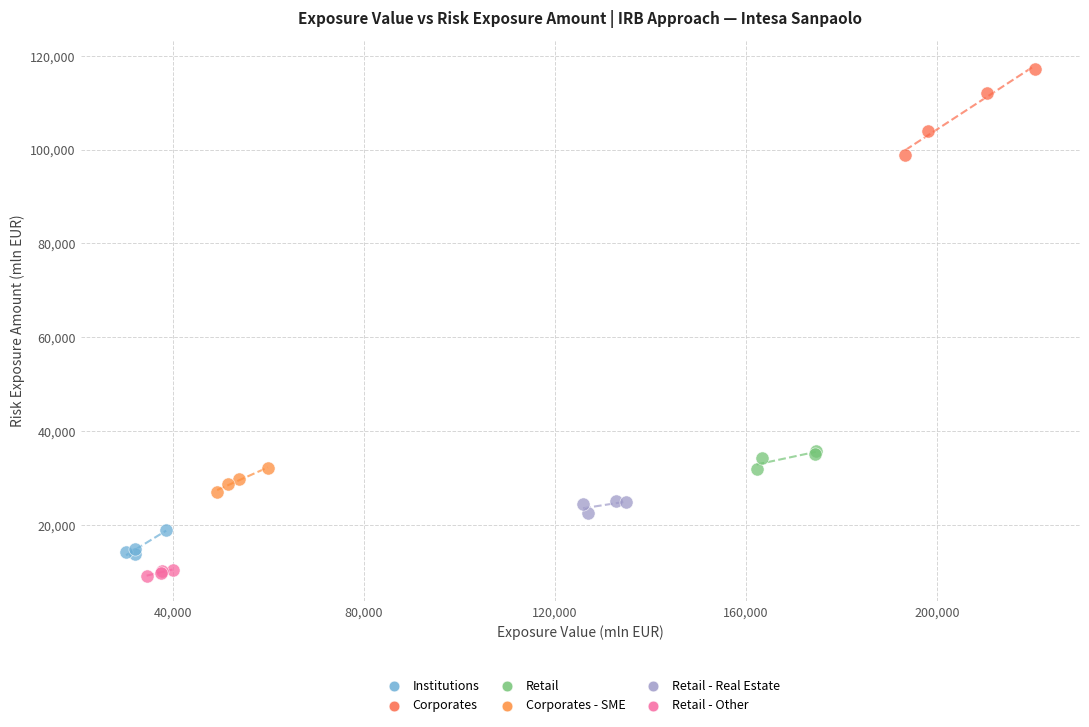

What are all the series names shown in the legend?

Institutions, Corporates, Retail, Corporates - SME, Retail - Real Estate, Retail - Other